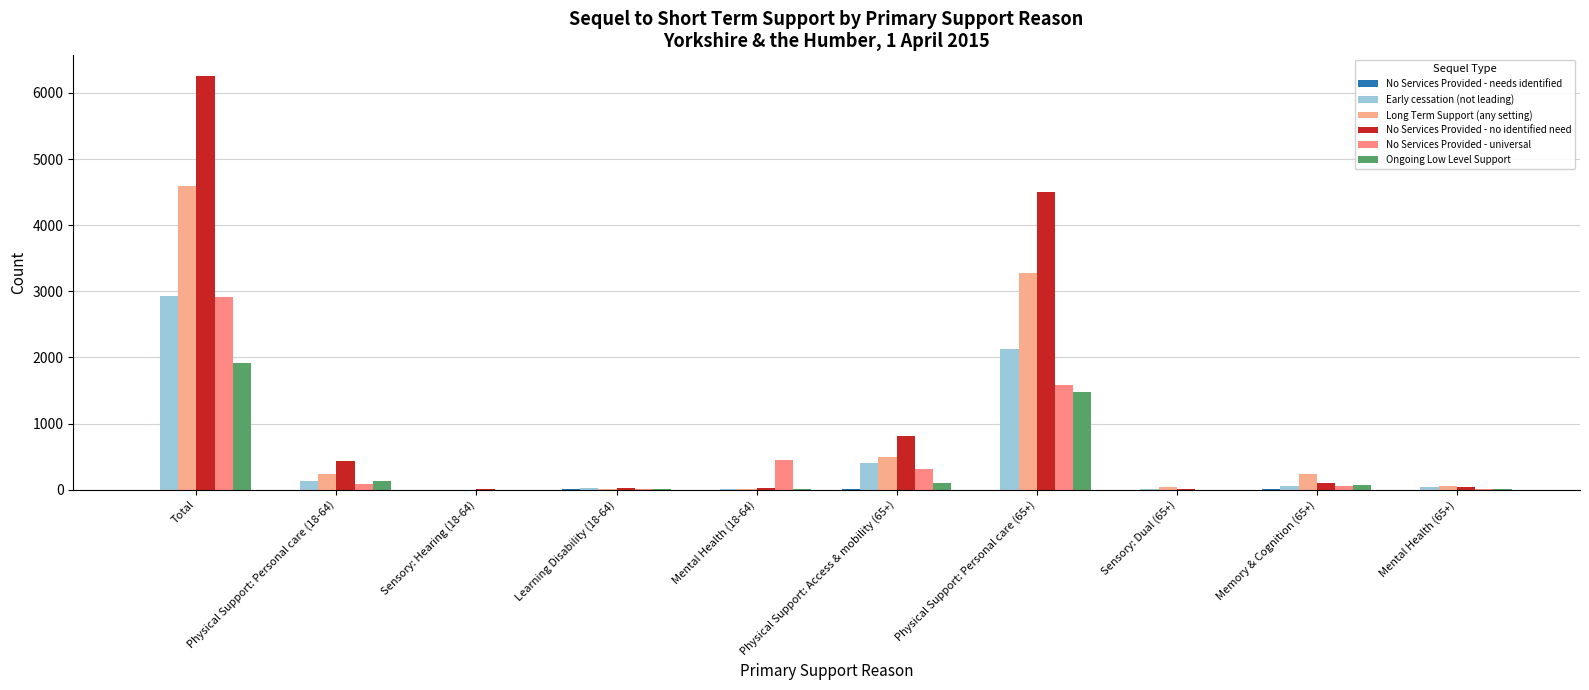

What is the total value across all series at Physical Support: Personal care (18-64)?

1010